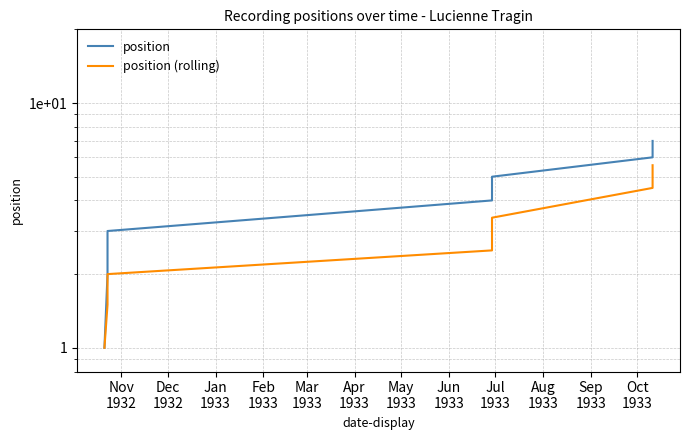

True or false: position (rolling) and position cross at least once.

False